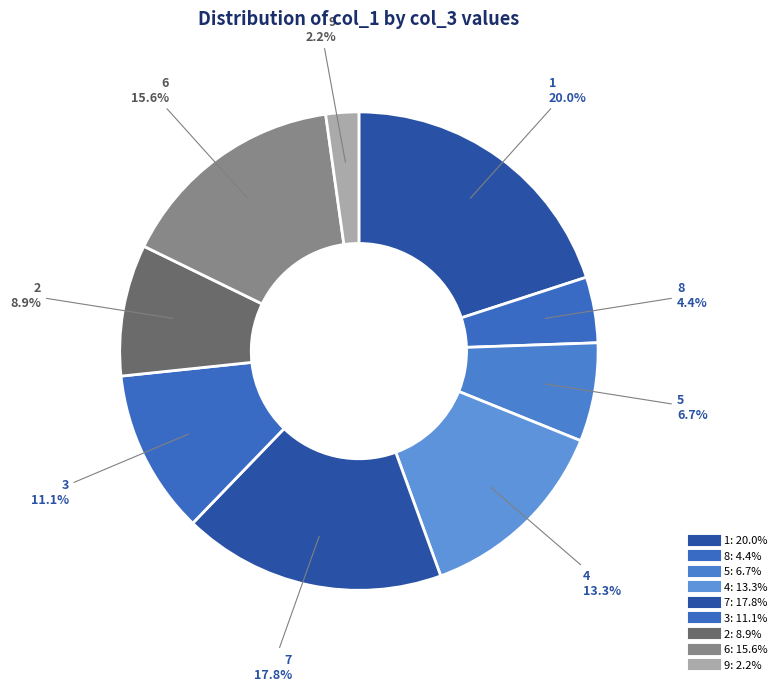

To the nearest percent, what is the difference between the 6 and 7 slice percentages?

2%